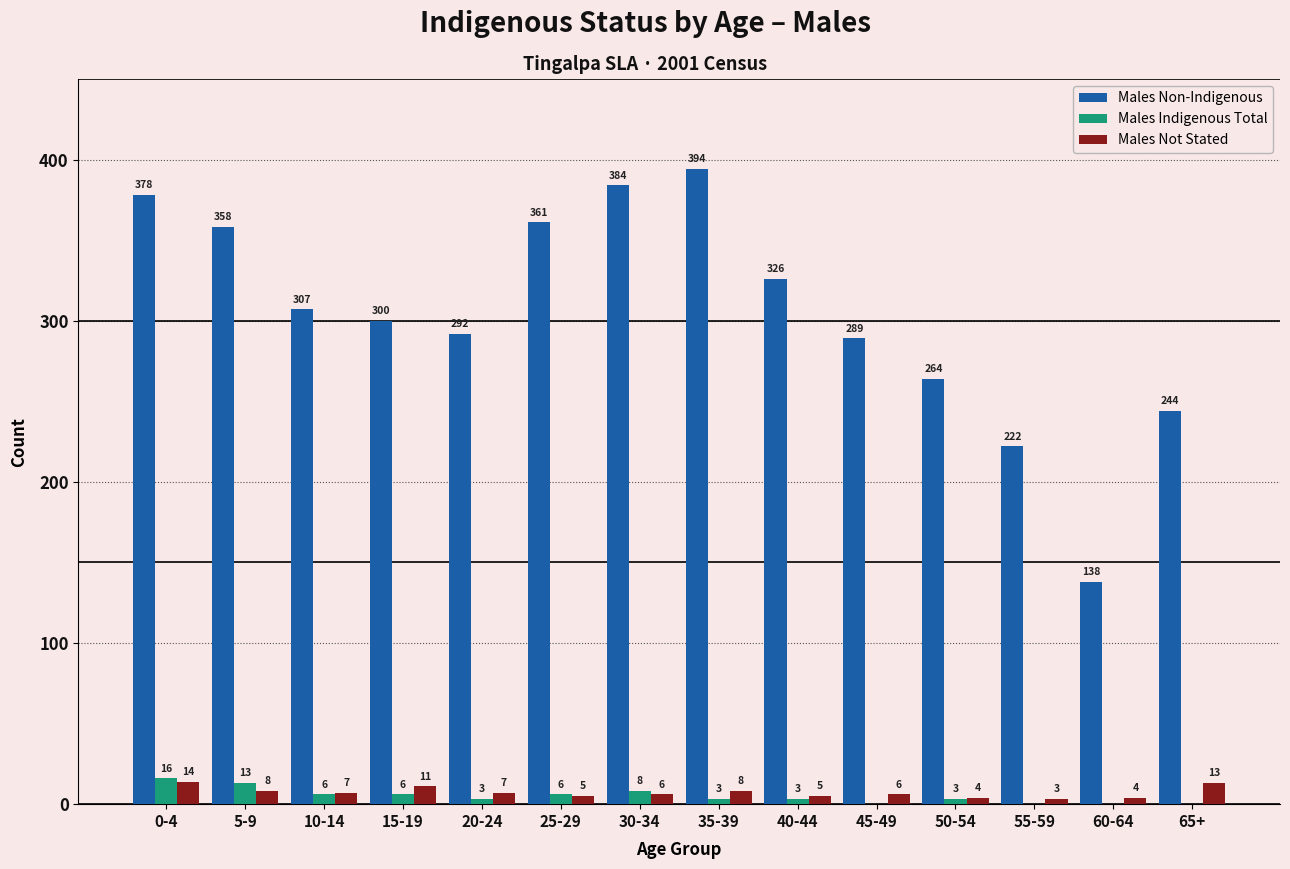

The Males Non-Indigenous series shows 378 at 45-49. True or false?

False